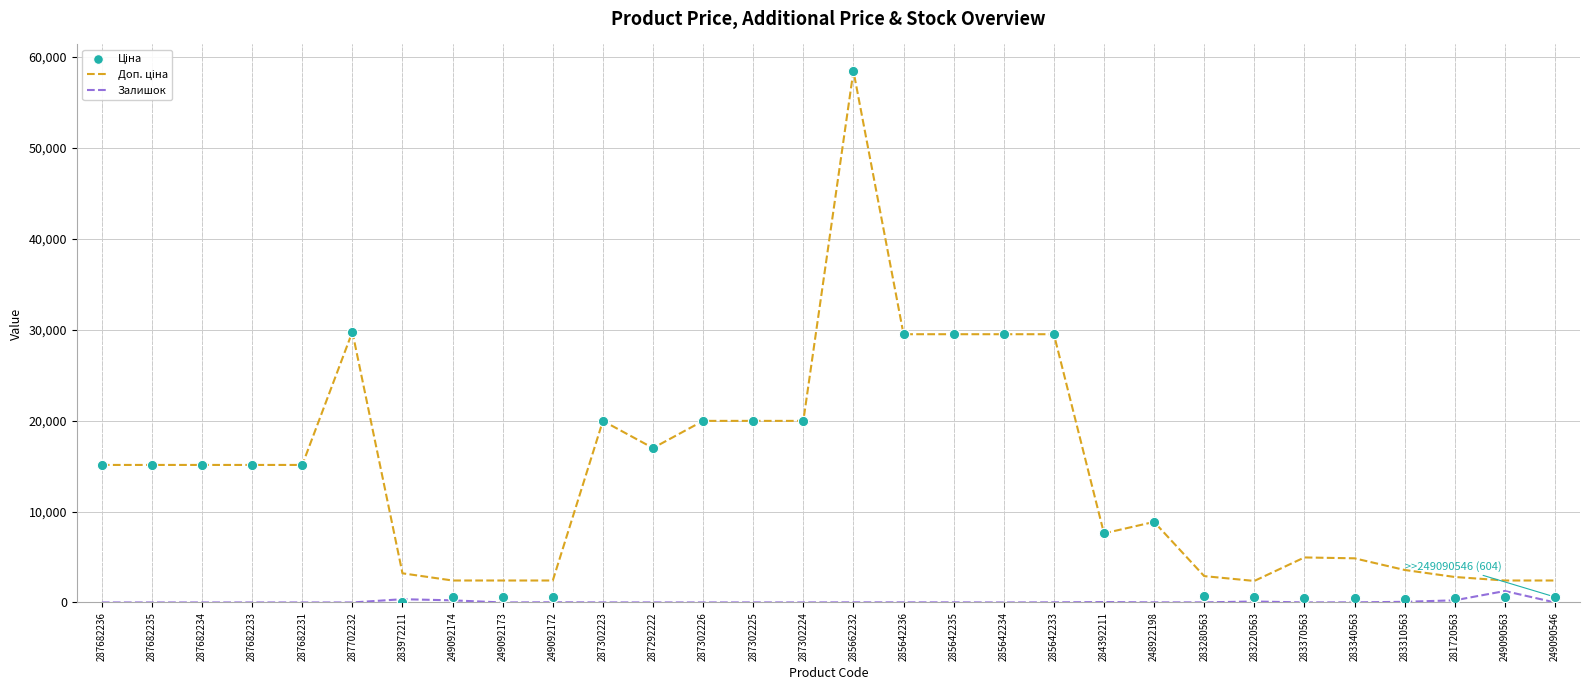

At which category is the sum across all series the highest?

285662232